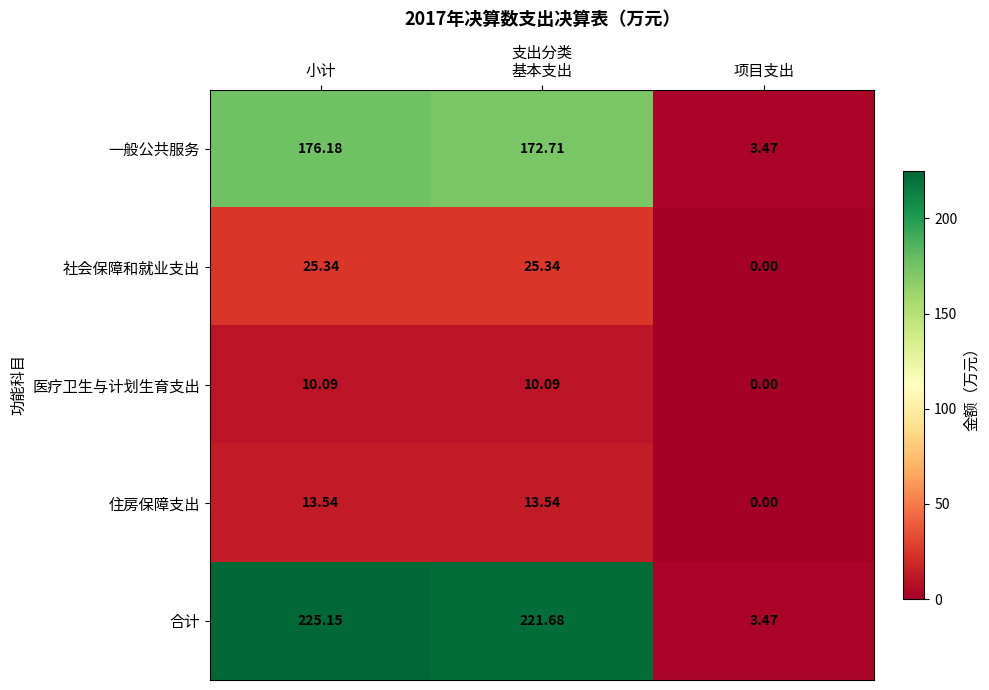

List the series in order of their peak value, lowest first.

医疗卫生与计划生育支出, 住房保障支出, 社会保障和就业支出, 一般公共服务, 合计